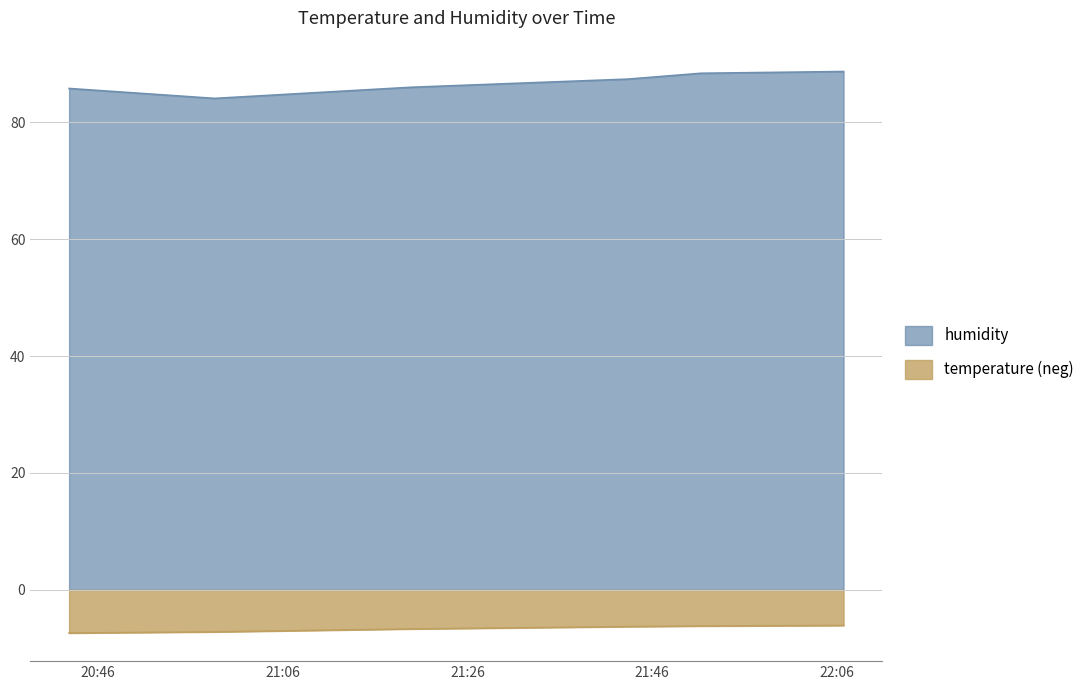

Count the number of data series in this chart.

2